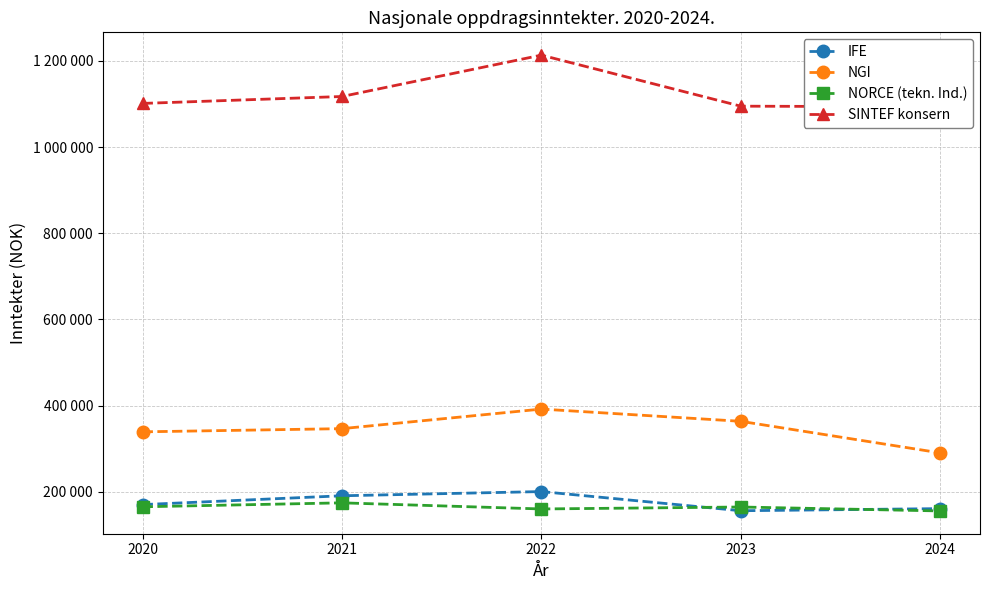

At which label does IFE first exceed 170310?

2021